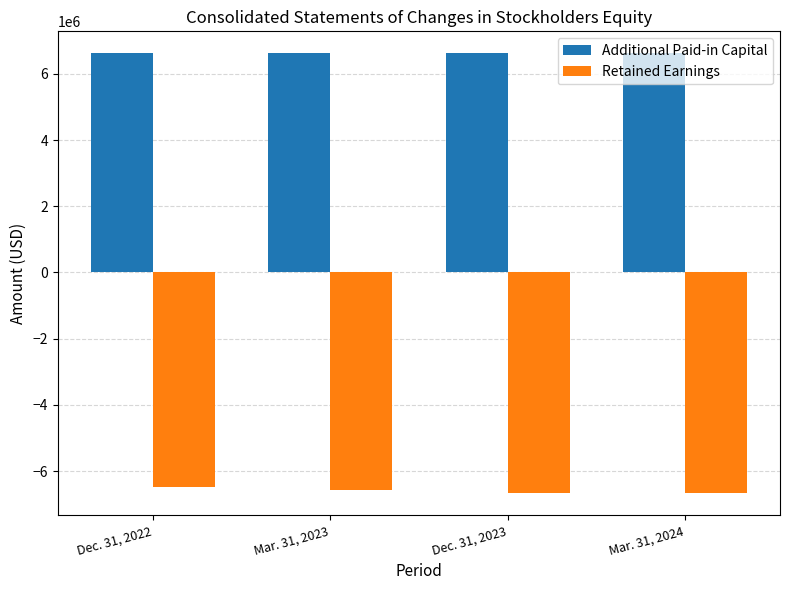

What is the sum of all Additional Paid-in Capital values?

26480868